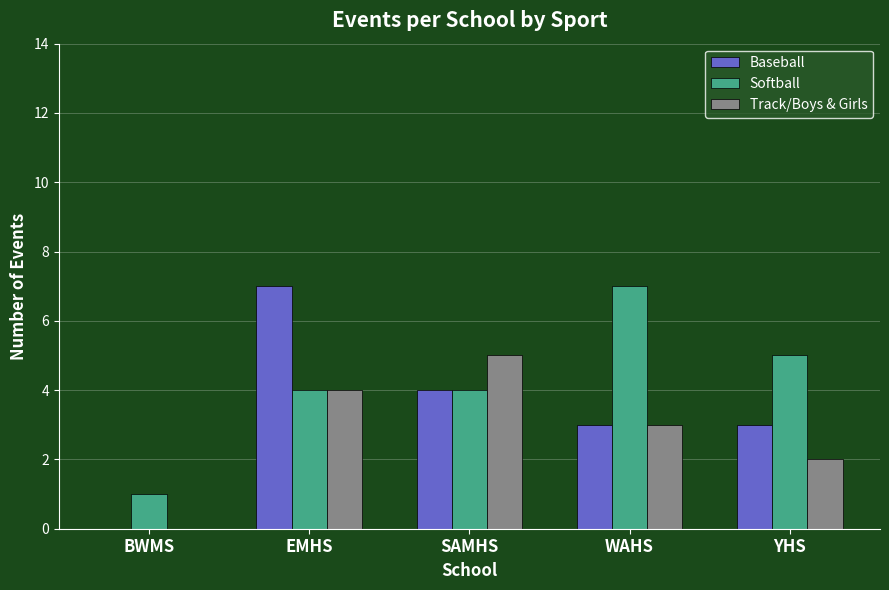

True or false: Baseball has a value of 1 at WAHS.

False